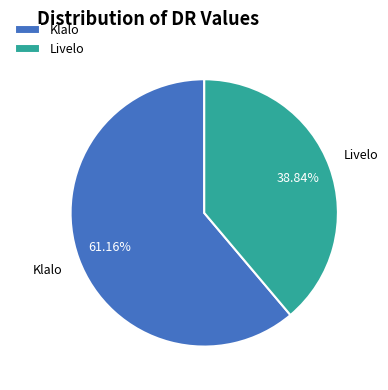

Count the number of slices in the pie.

2